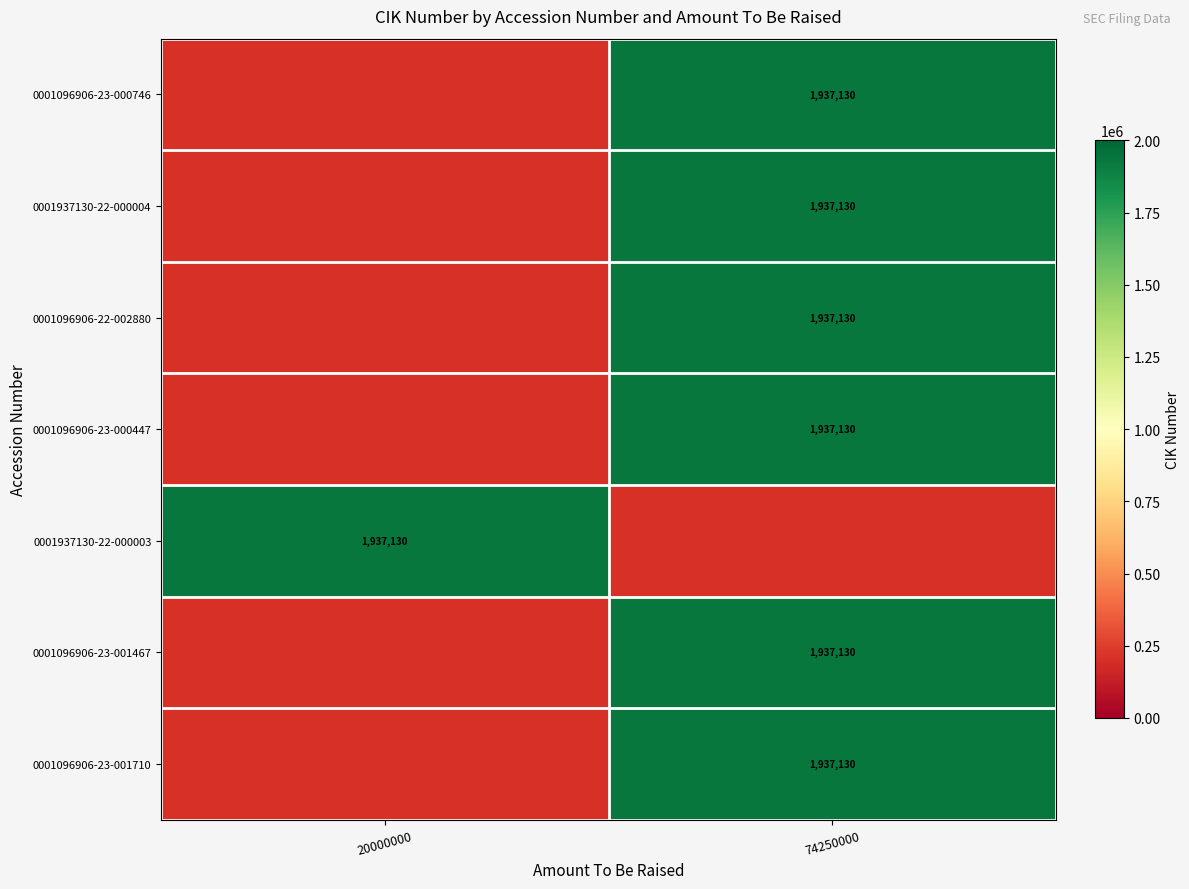

Is it true that 0001096906-23-000746 equals 1937130.0 at 74250000?

True